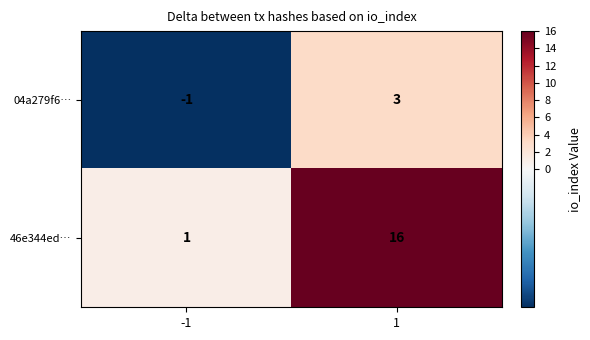

Rank the series by their average value, from highest to lowest.

46e344ed…, 04a279f6…